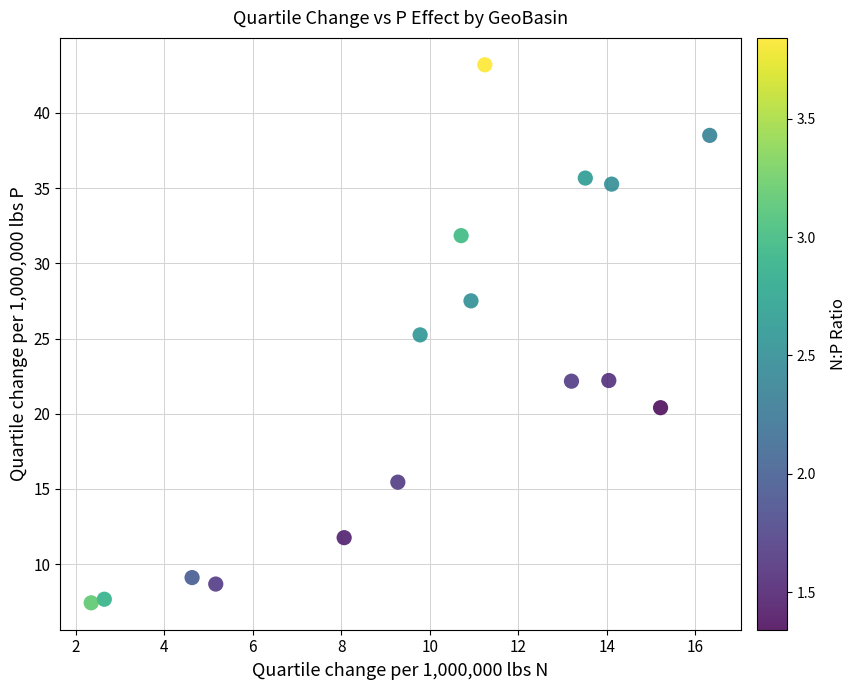

What is the range of X values (max minus min)?

14.0